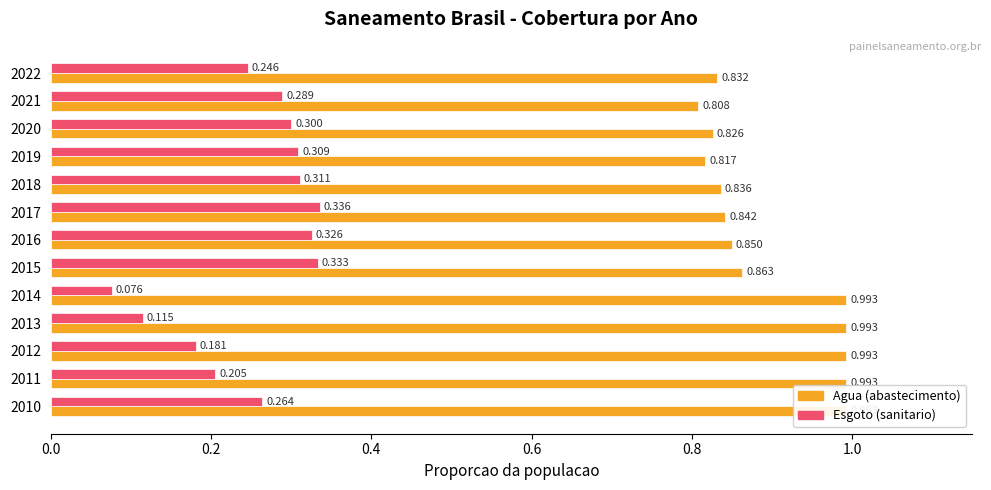

Rank the series at 2022 from lowest to highest value.

Parcela da populacao total que mora em area com esgotamento sanitario, Parcela da populacao total que mora em area com abastecimento de agua